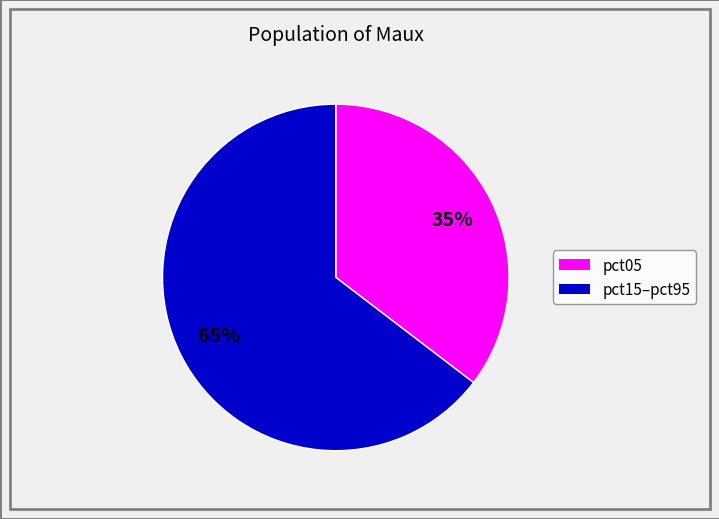

To the nearest percent, what is the average slice percentage?

50%